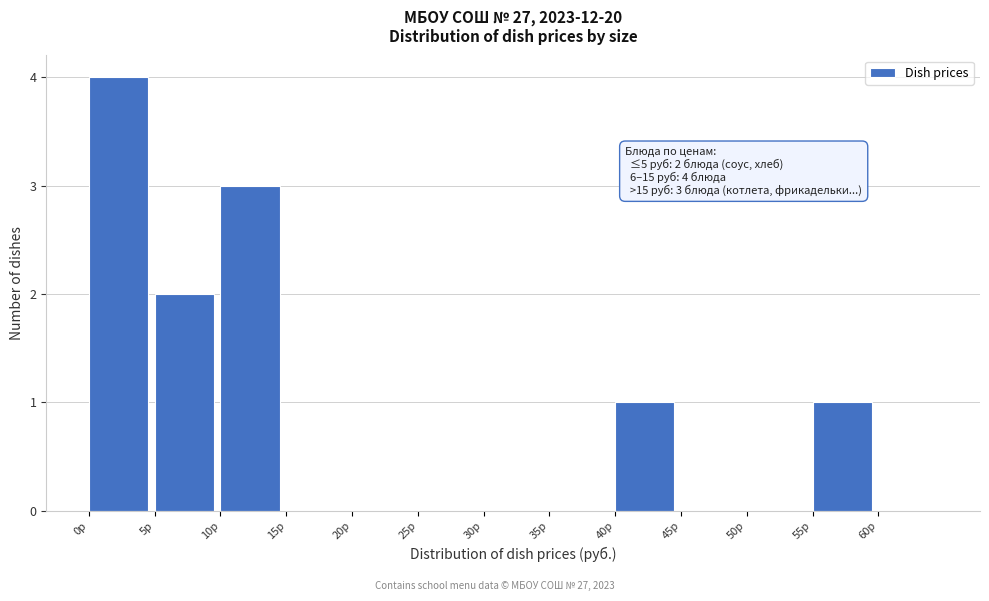

Which range on the x-axis has the tallest bar?

0 to 5